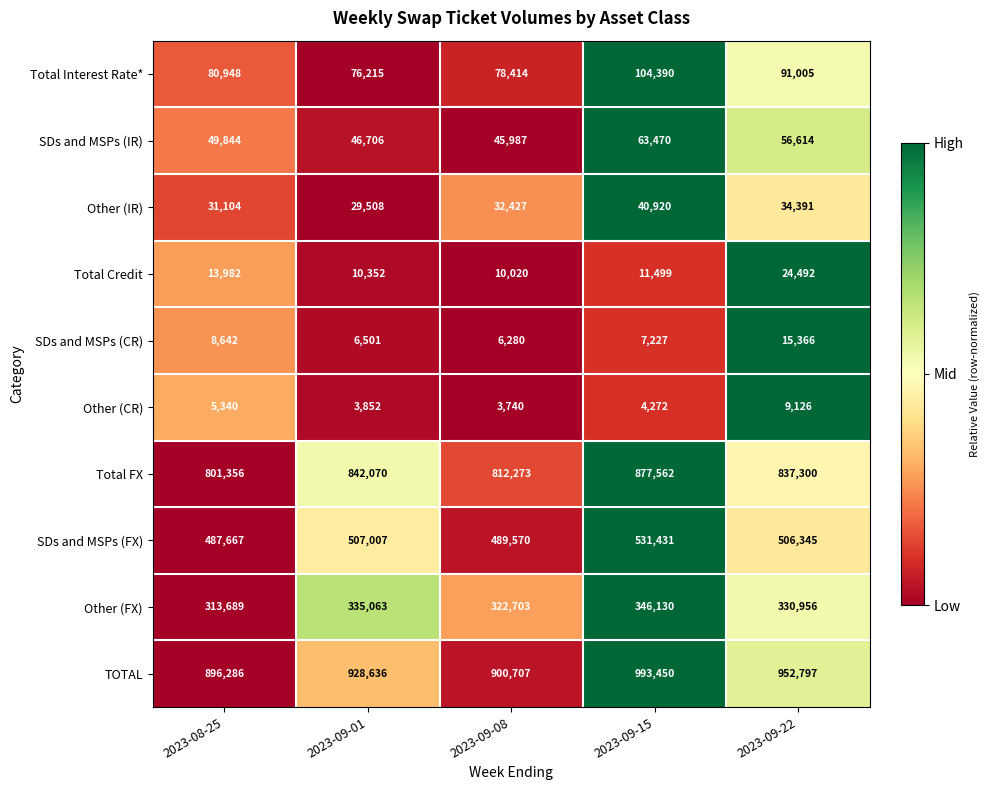

Is it true that Other (CR) equals 9126 at 2023-09-22?

True